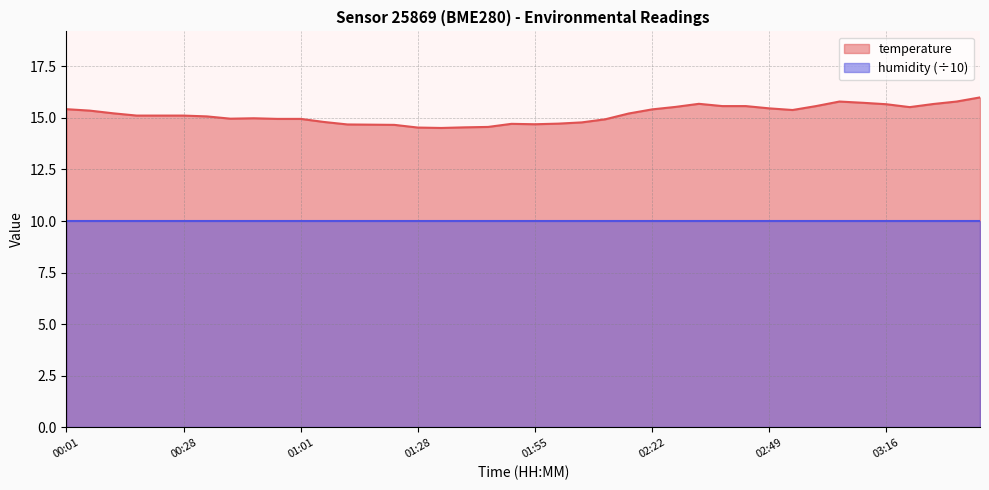

Count the number of values greater than 15.

23